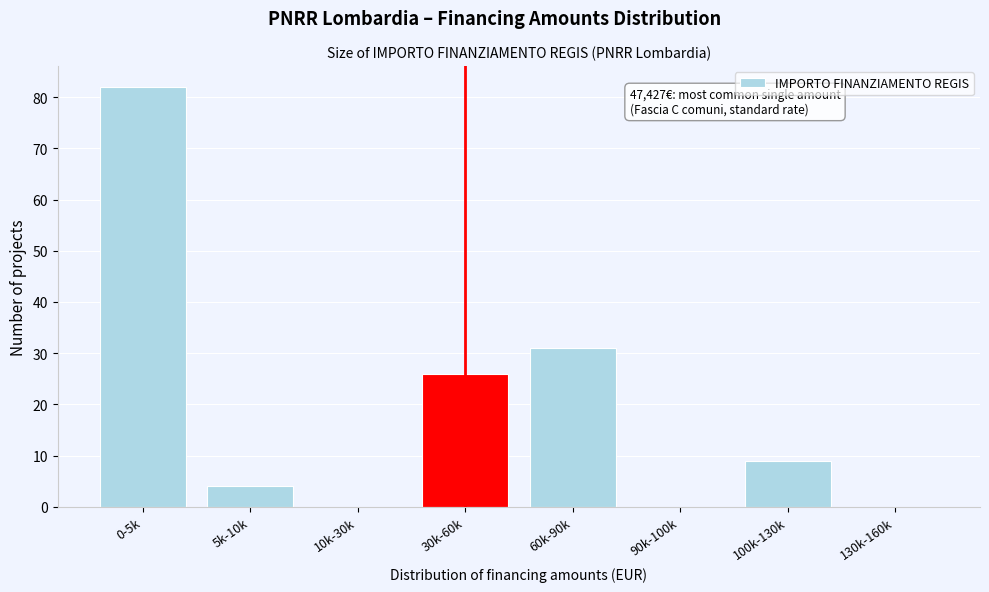

Reading left to right, extract all data points from this chart.

0-5k=82	5k-10k=4	10k-30k=0	30k-60k=26	60k-90k=31	90k-100k=0	100k-130k=9	130k-160k=0